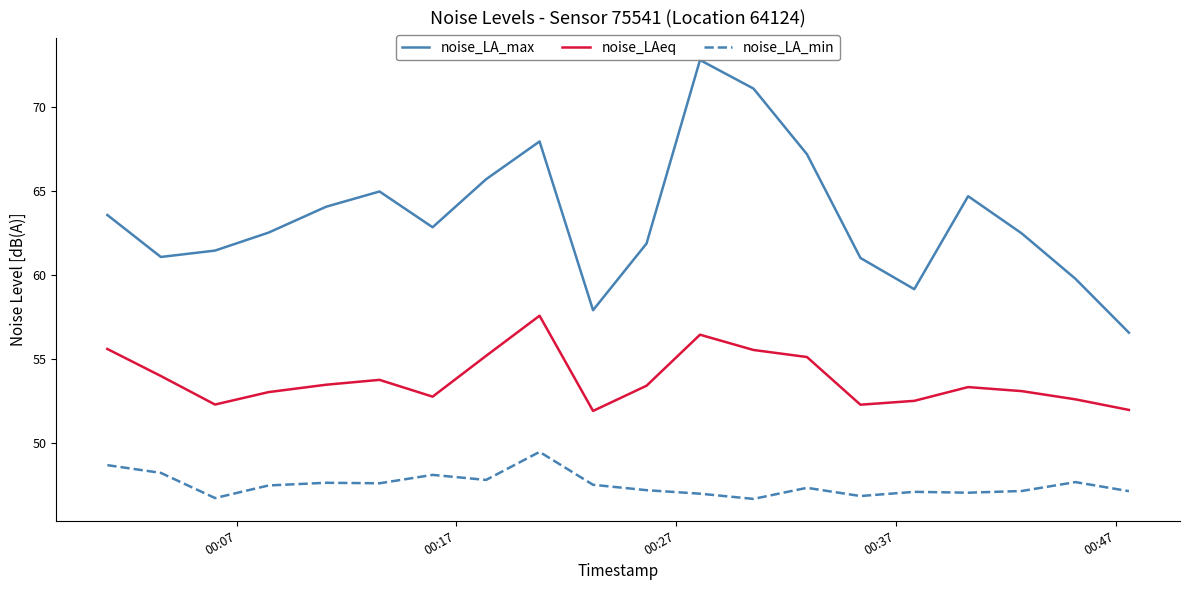

List the series in order of their overall mean, highest first.

noise_LA_max, noise_LAeq, noise_LA_min